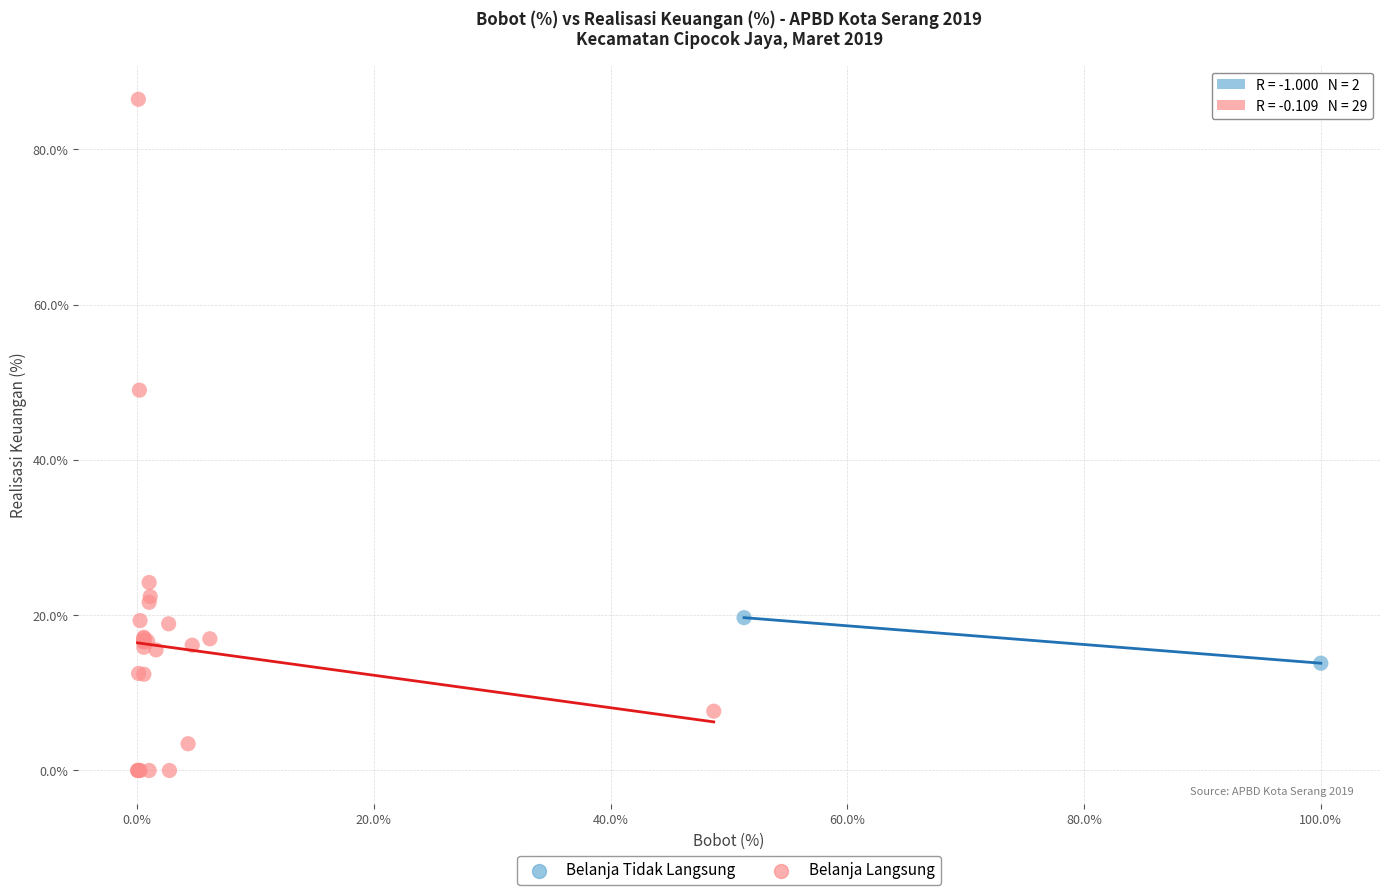

Which series contains the highest Y value?

Belanja Langsung